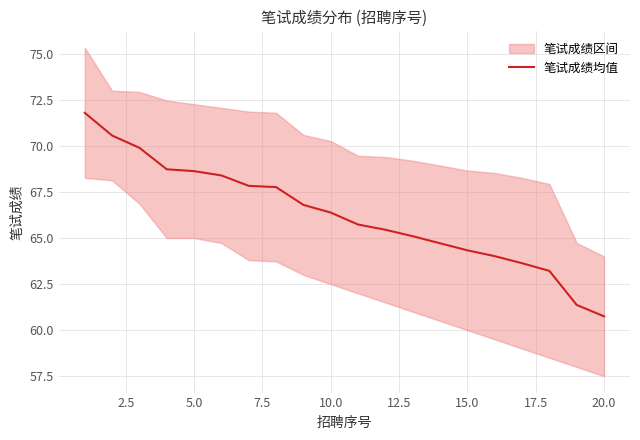

What is the maximum value shown in the chart?

71.8